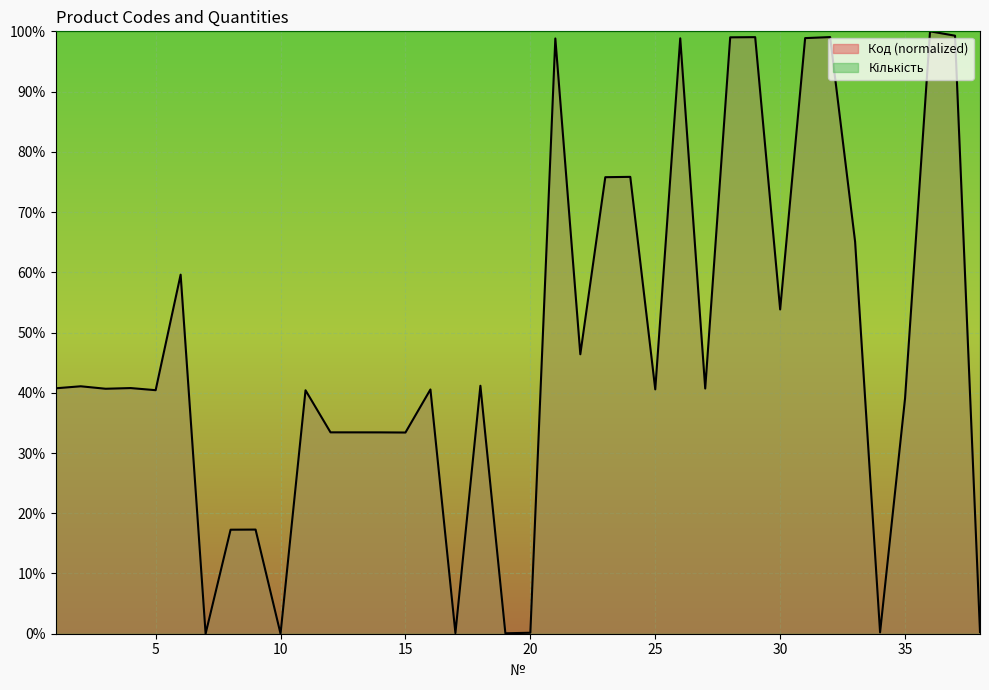

Which has a higher value, 30 or 12?

30